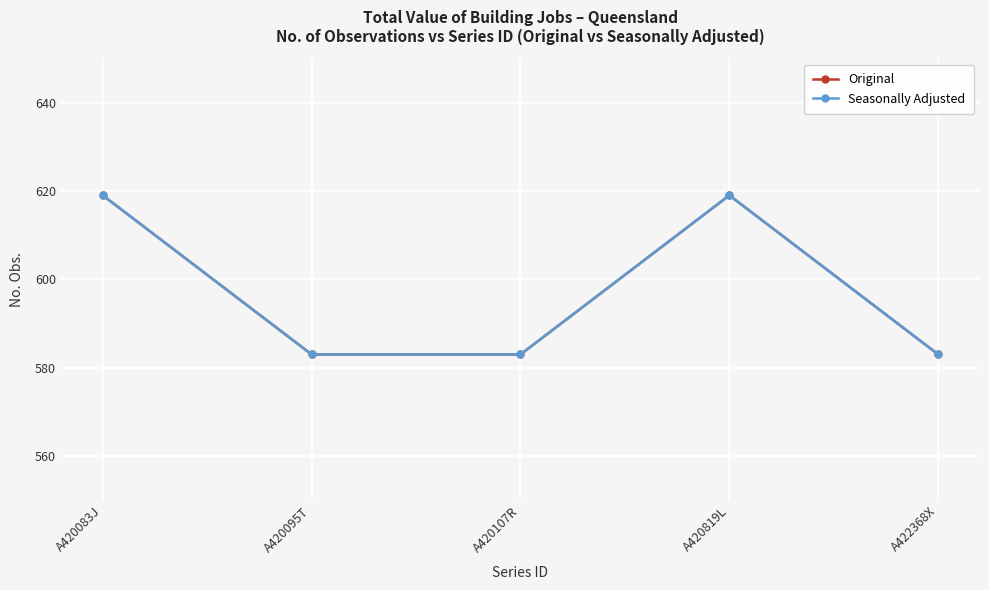

What is the sum of the Seasonally Adjusted values at A420083J and A420107R?

1202